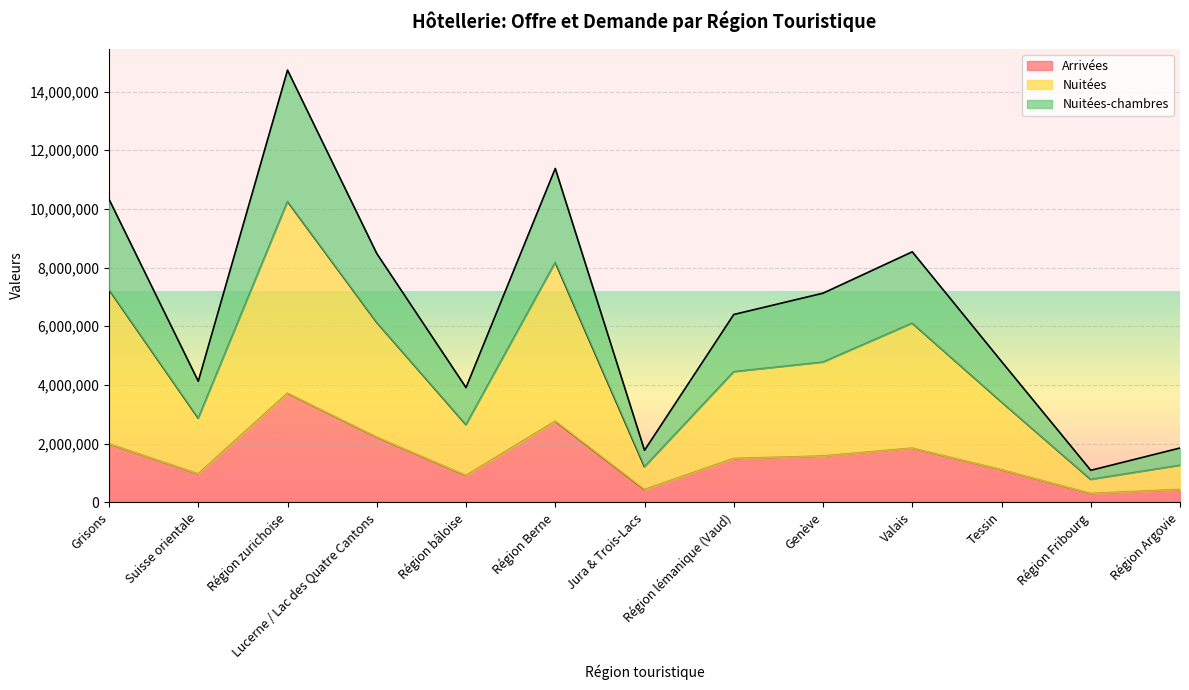

The value of Arrivées at Lucerne / Lac des Quatre Cantons is 2218799. True or false?

True